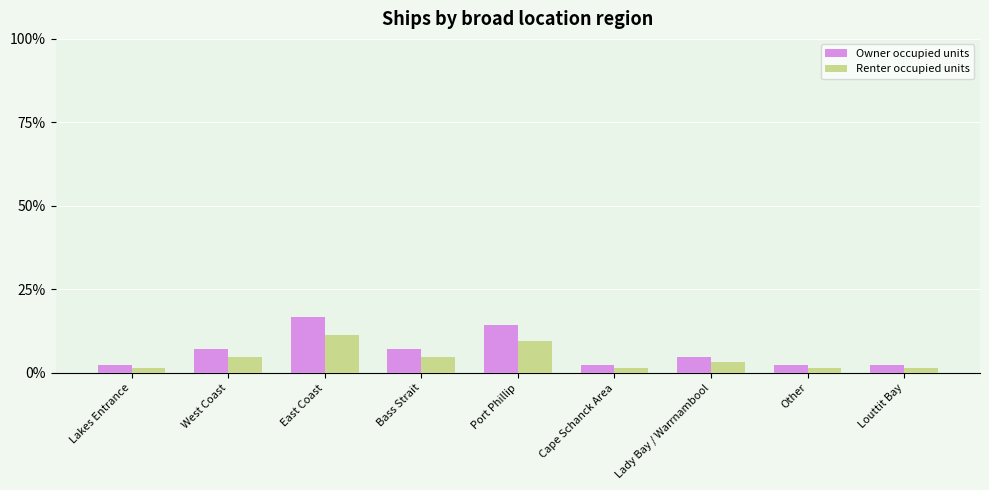

What is the value of the Owner occupied units bar at the 7th from the left?

4.8